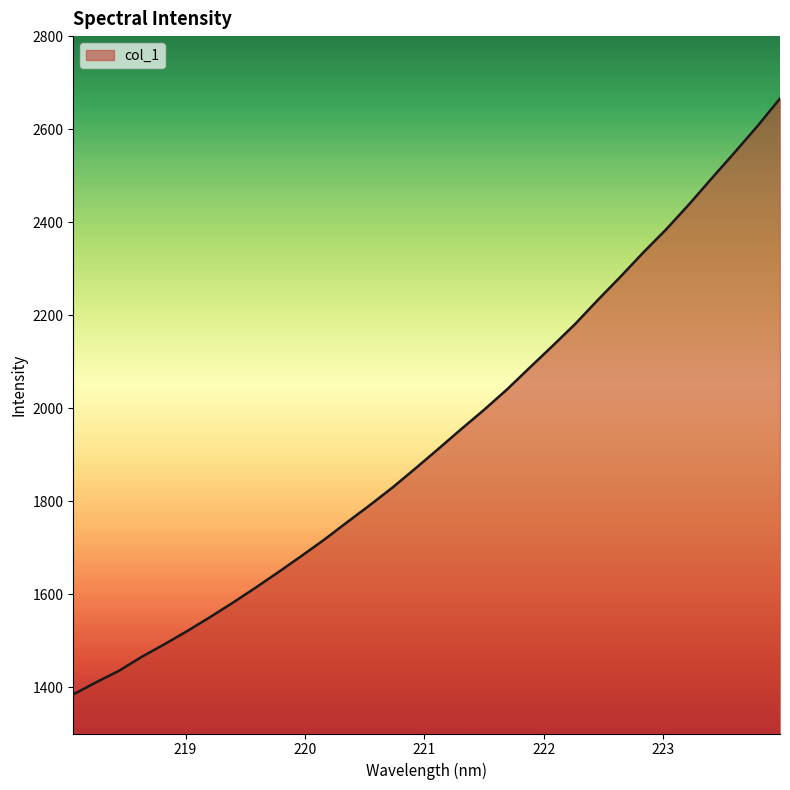

What is the minimum value shown in the chart?

1384.0